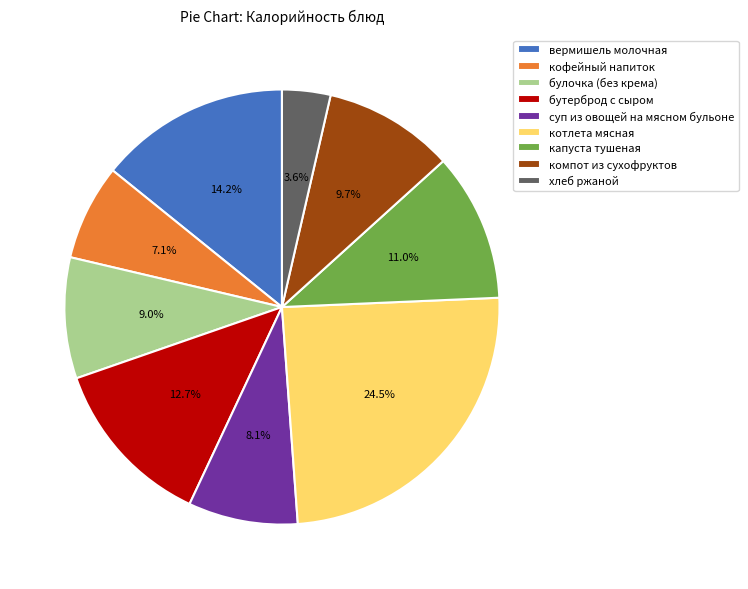

Which has a higher value, суп из овощей на мясном бульоне or кофейный напиток?

суп из овощей на мясном бульоне